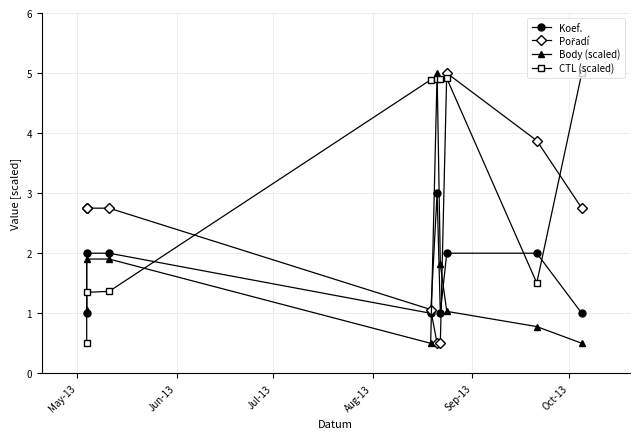

How many values in the Pořadí series exceed 2?

6